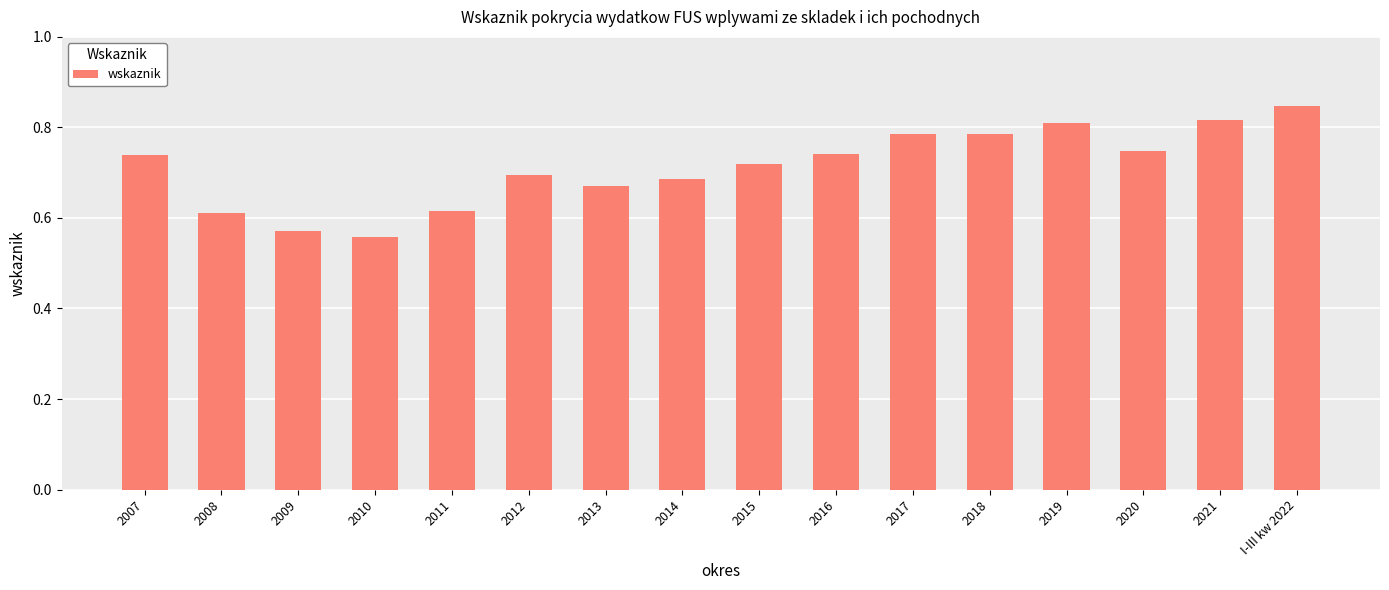

What is the label of the 14th bar from the left?

2020